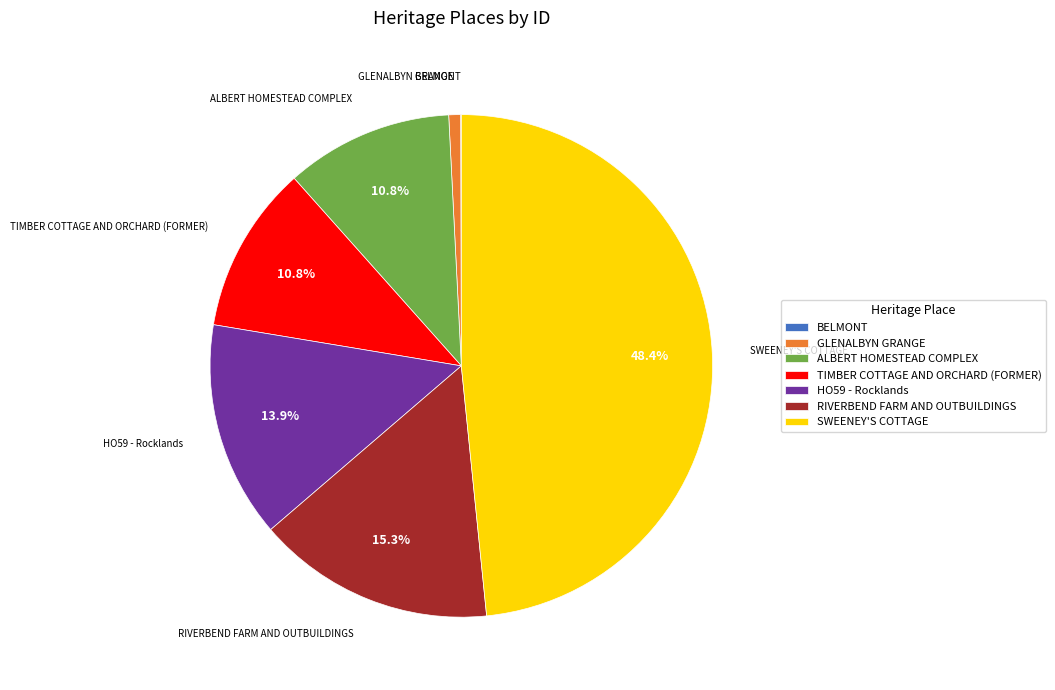

What is the ratio of the value at TIMBER COTTAGE AND ORCHARD (FORMER) to the value at GLENALBYN GRANGE?

14.2